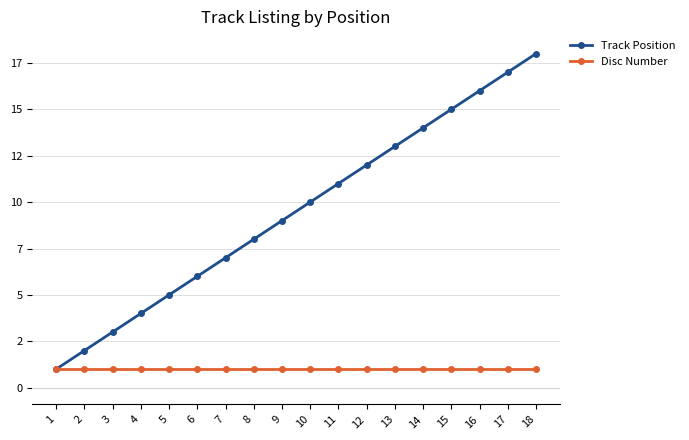

Which series changed the most between 5 and 15?

Track Position